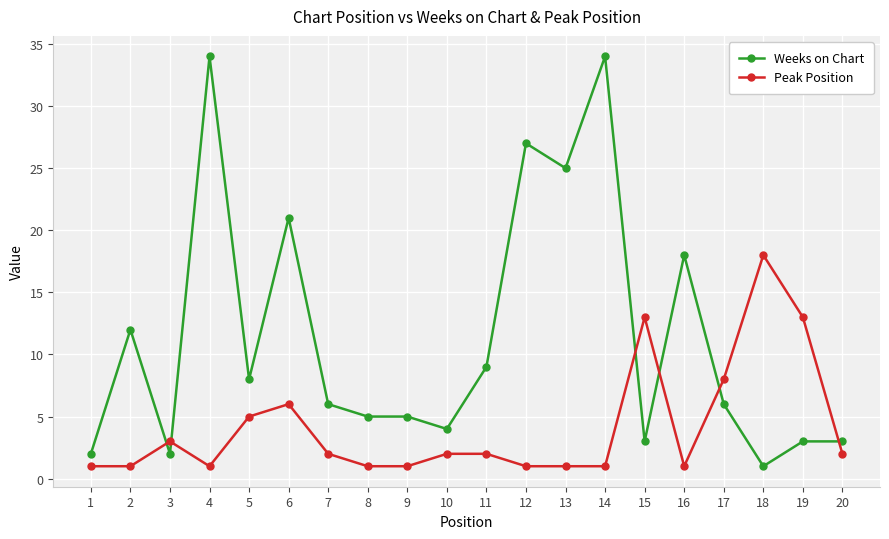

How many series are shown in this chart?

2